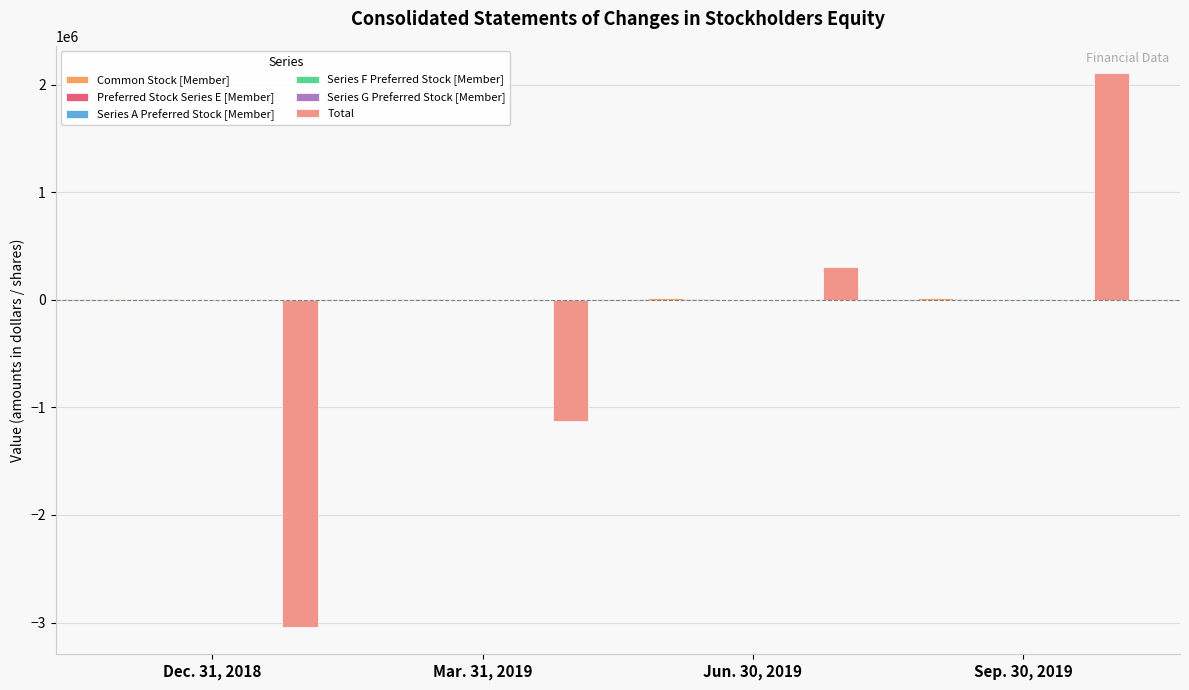

Does the chart contain stacked bars?

No